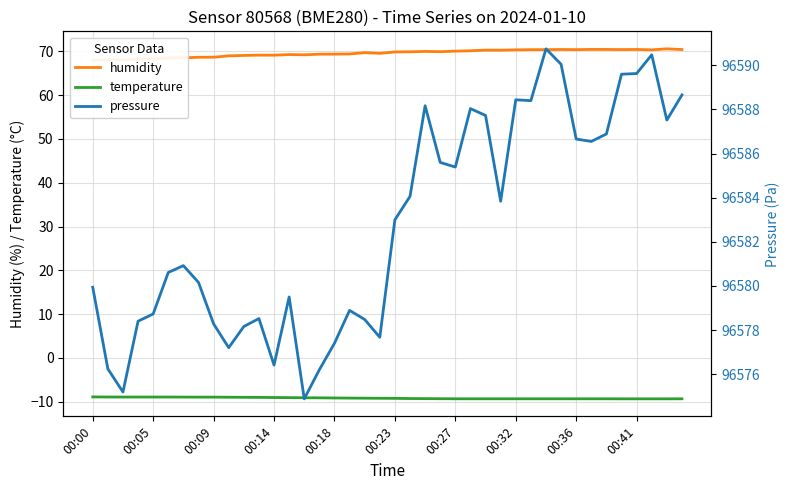

What is the minimum value for temperature?

-9.3